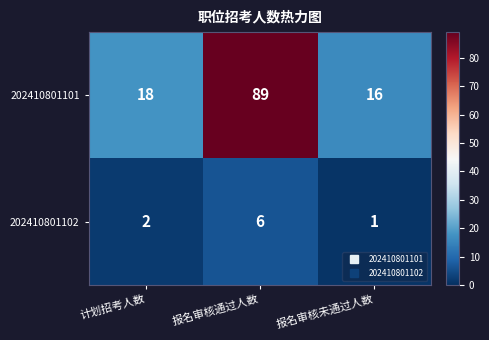

The 202410801101 series shows 21 at 报名审核未通过人数. True or false?

False